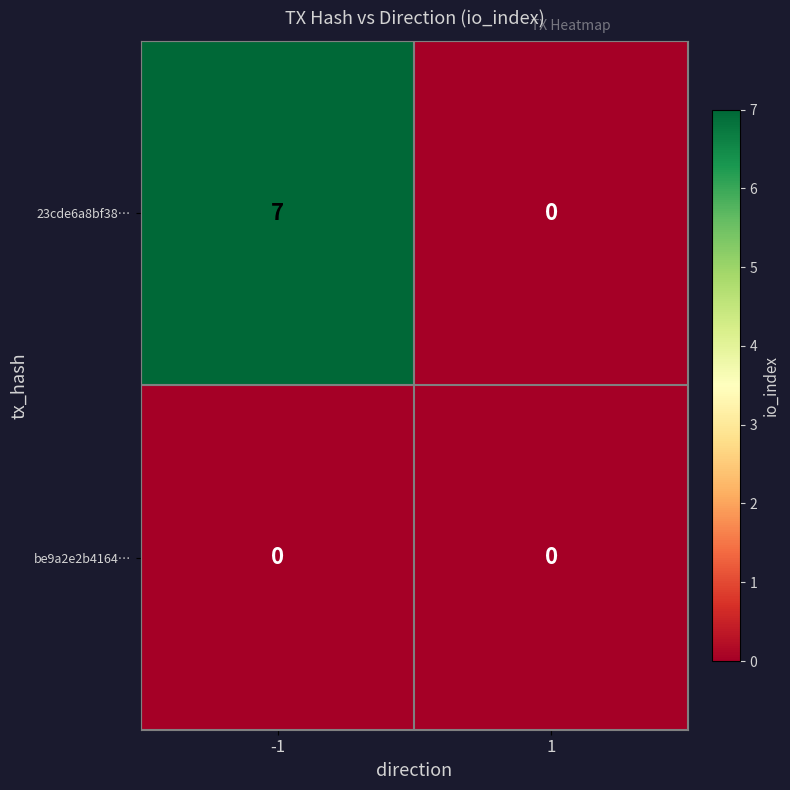

How many series are shown in this chart?

2